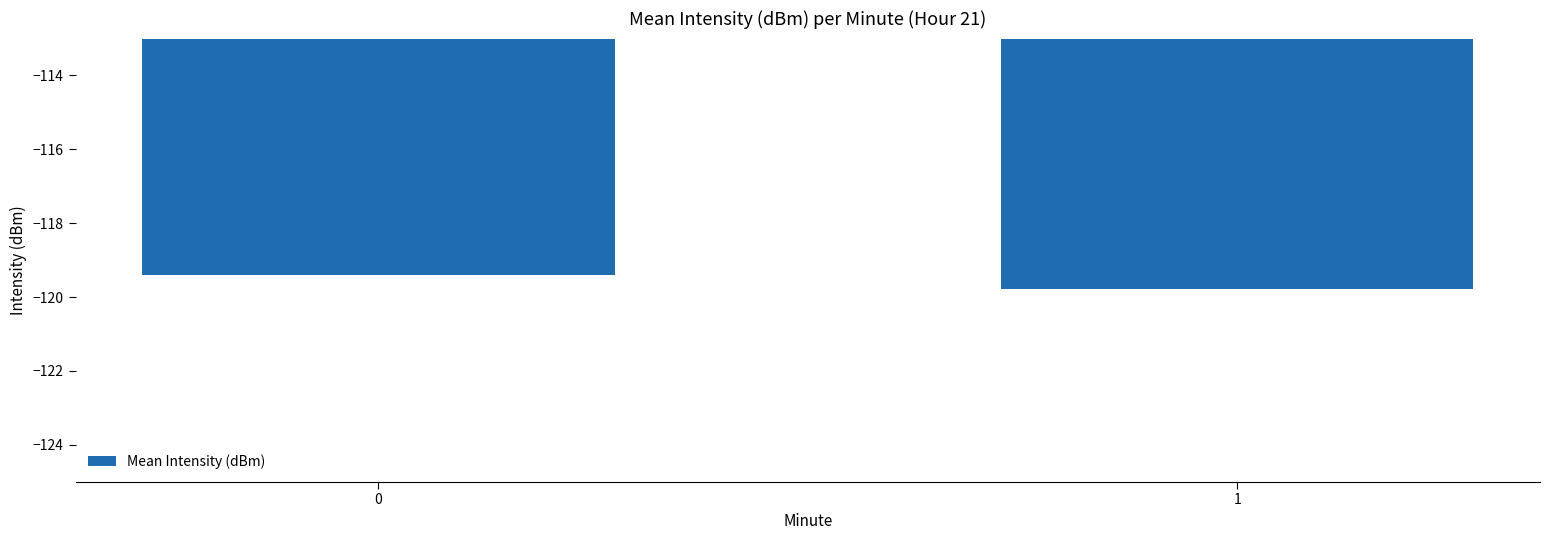

List the labels in order of value, largest first.

0, 1